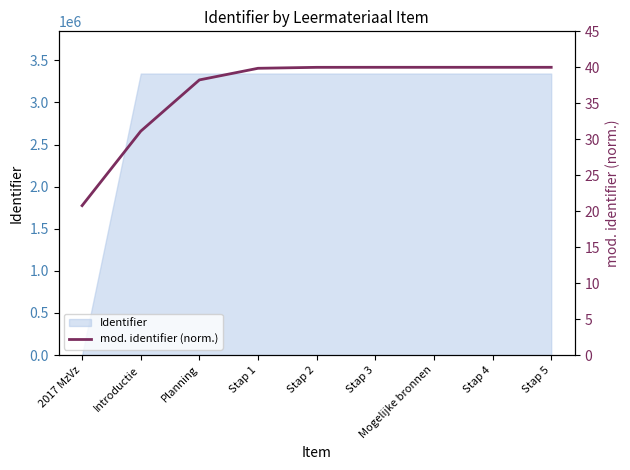

Rank the categories by value from highest to lowest.

Stap 5, Stap 4, Mogelijke bronnen, Stap 3, Stap 2, Stap 1, Planning, Introductie, 2017 MzVz